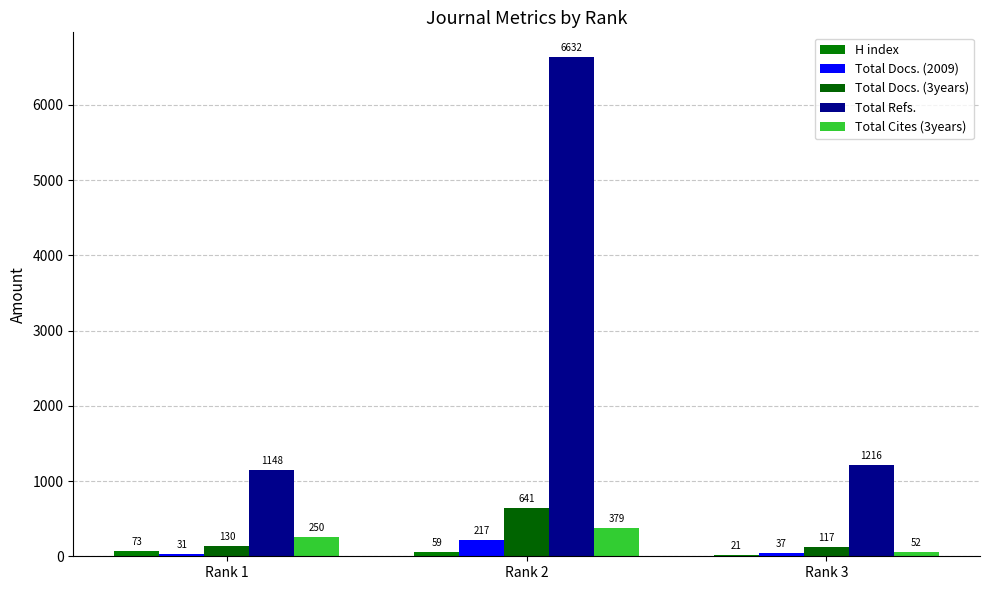

What is the spread (max minus min) of values at Rank 3?

1195